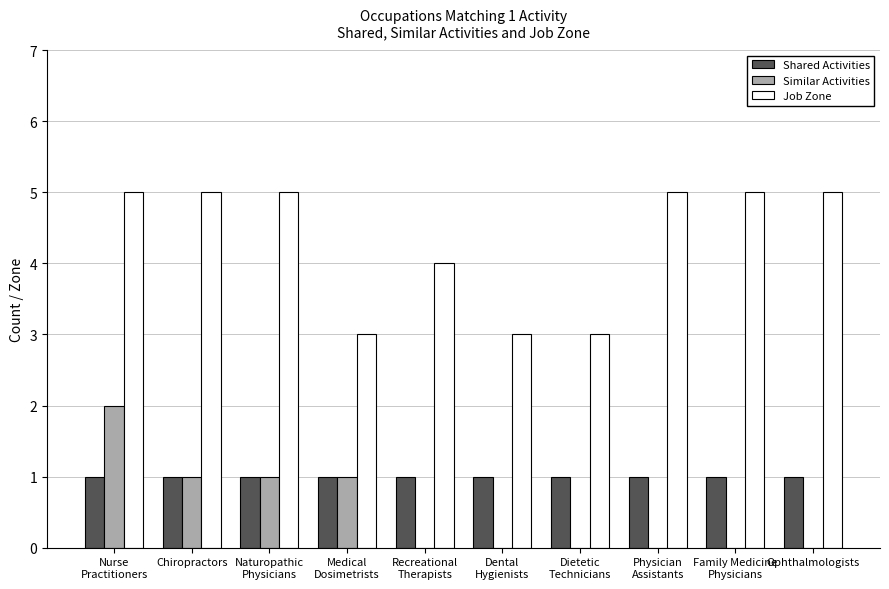

Which series changed the most between Dietetic
Technicians and Physician
Assistants?

Job Zone